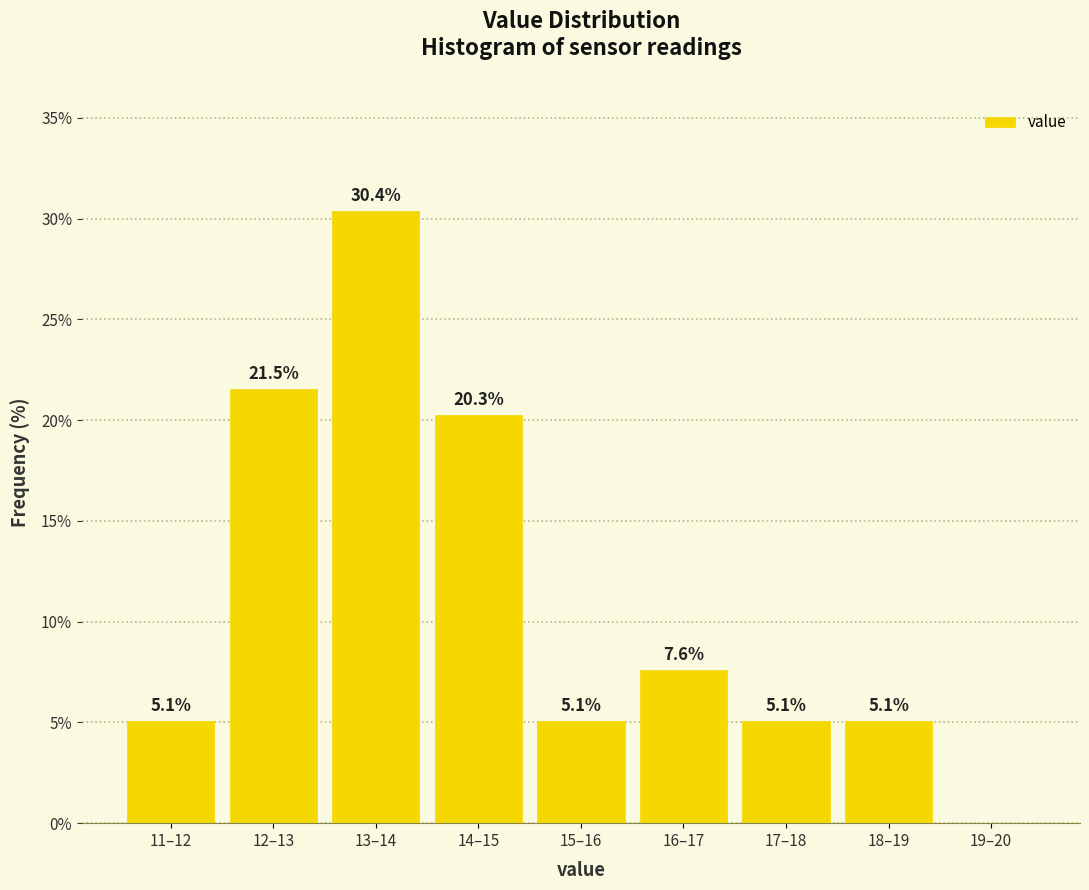

Reading right to left, extract all data points from this chart.

19–20=0.0	18–19=5.1	17–18=5.1	16–17=7.6	15–16=5.1	14–15=20.3	13–14=30.4	12–13=21.5	11–12=5.1